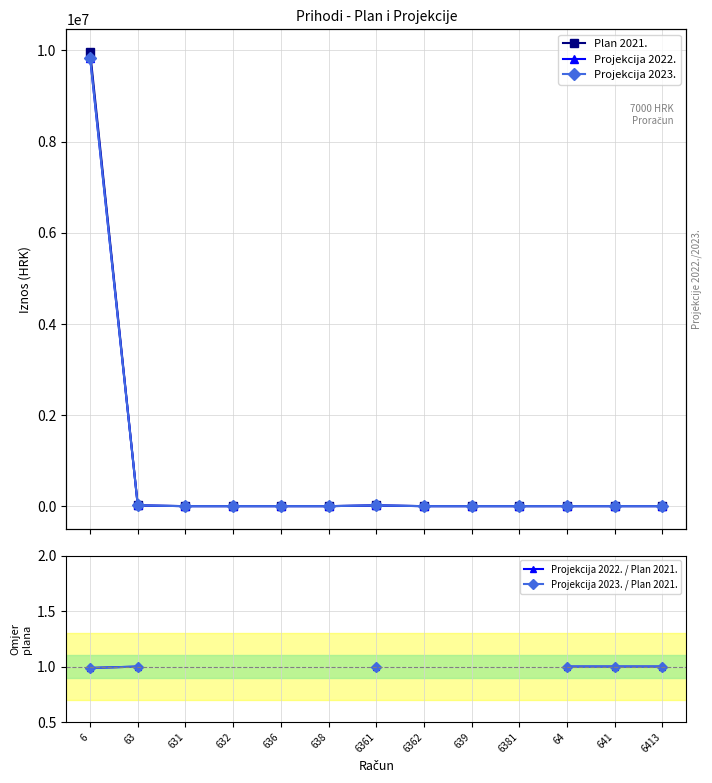

How many lines are shown in the chart?

5